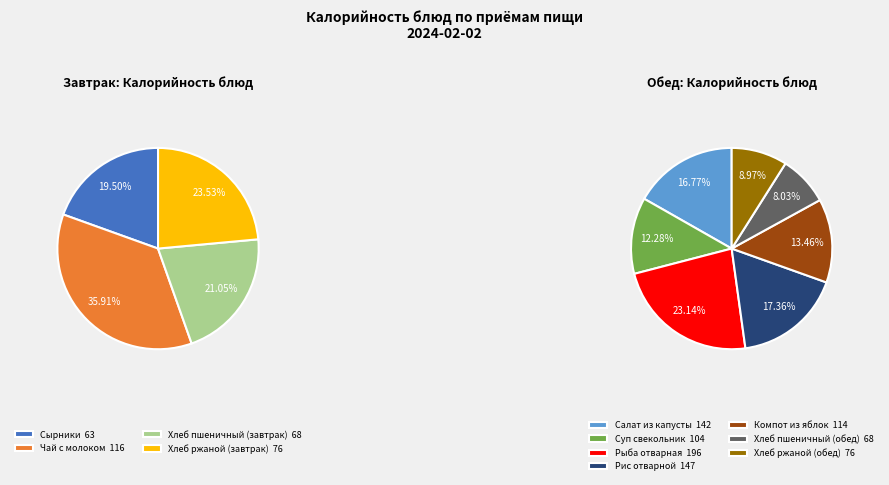

Count the number of slices in the pie.

11